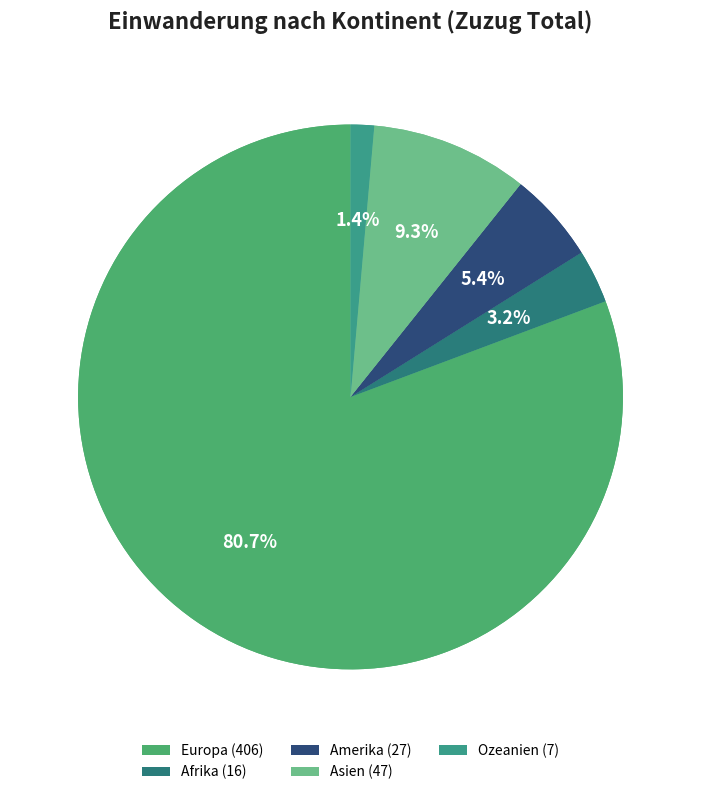

To the nearest percent, what is the combined percentage of Ozeanien and Afrika?

5%